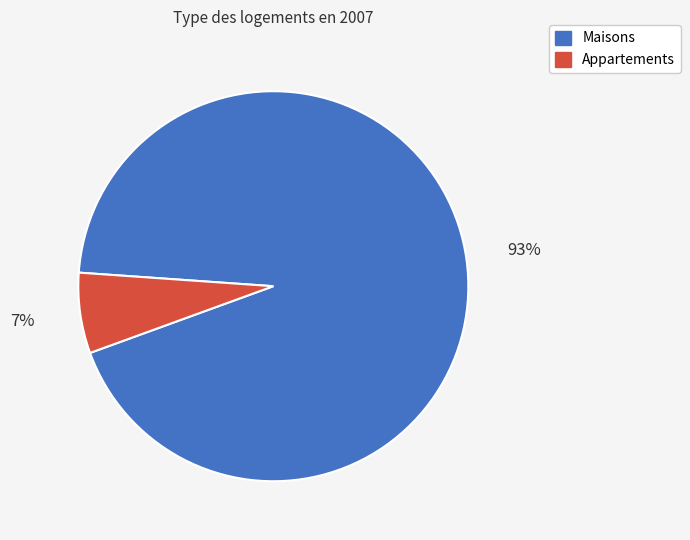

Which category has the biggest portion of the pie?

Maisons